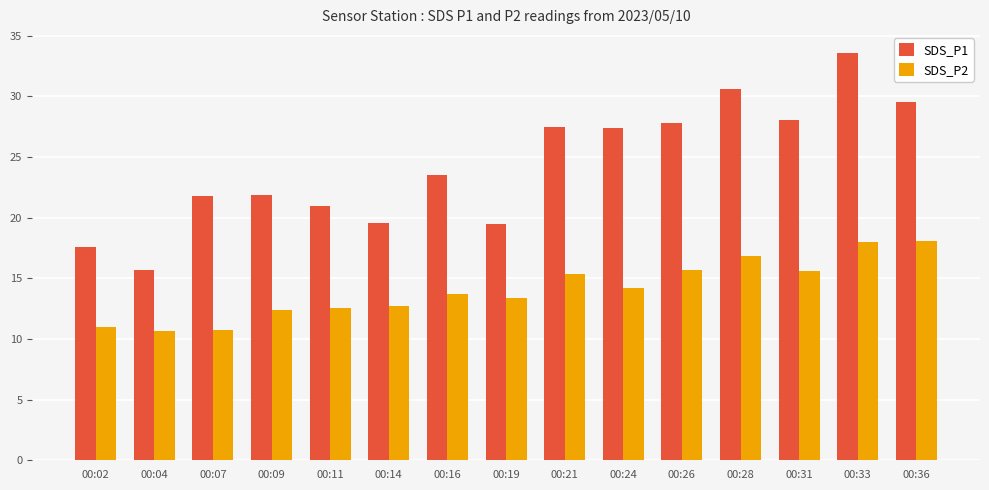

What is the spread (max minus min) of values at 00:31?

12.4